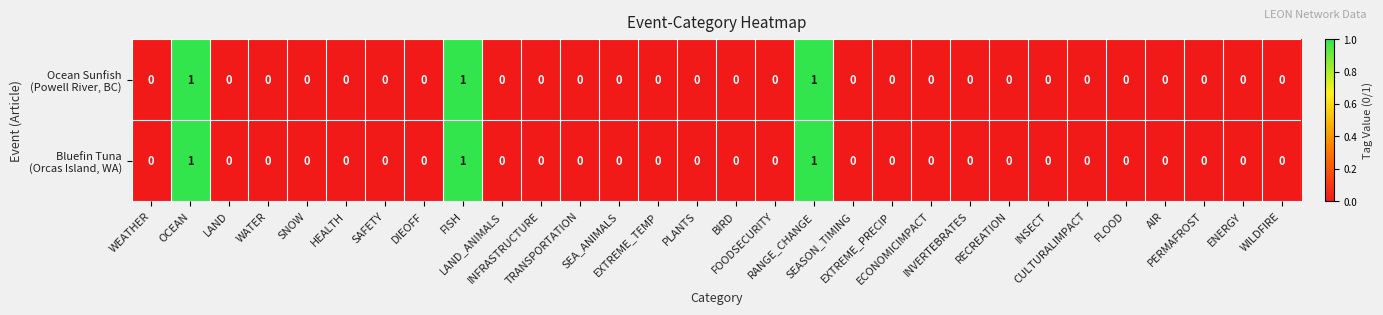

List the series in order of their peak value, lowest first.

Ocean Sunfish (Powell River, BC), Bluefin Tuna (Orcas Island, WA)